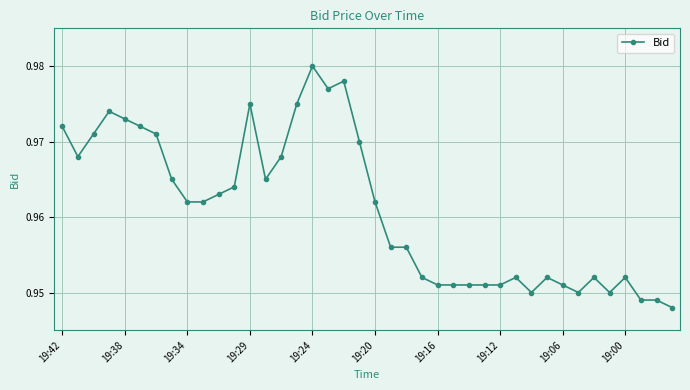

Is this an area chart (filled region under the line)?

No